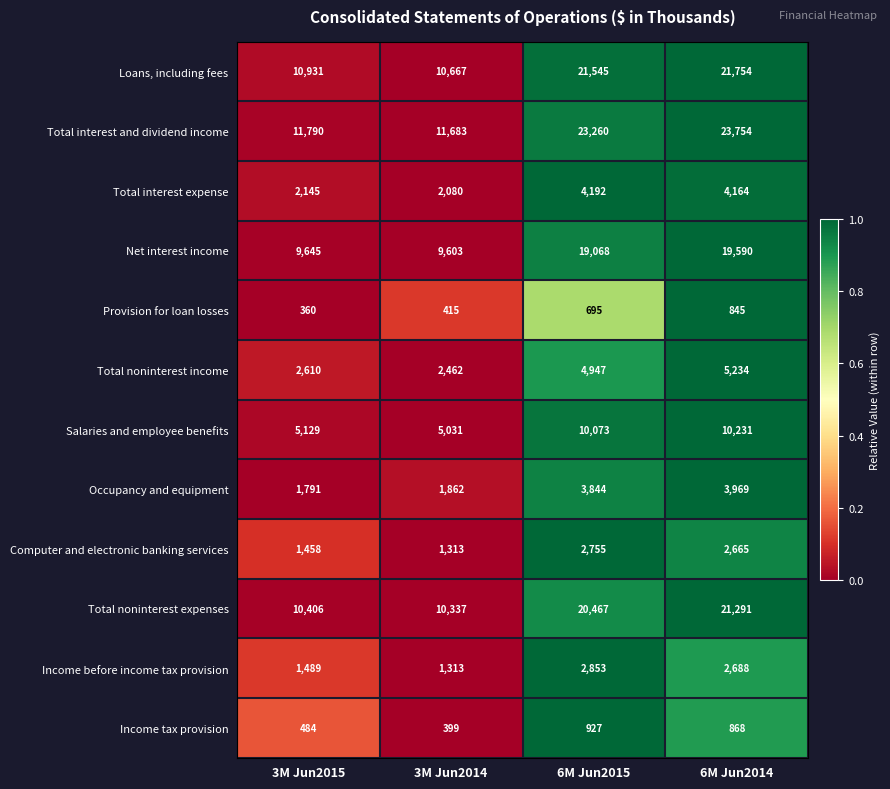

What is the difference between the Salaries and employee benefits values at 3M Jun2014 and 6M Jun2015?

5042